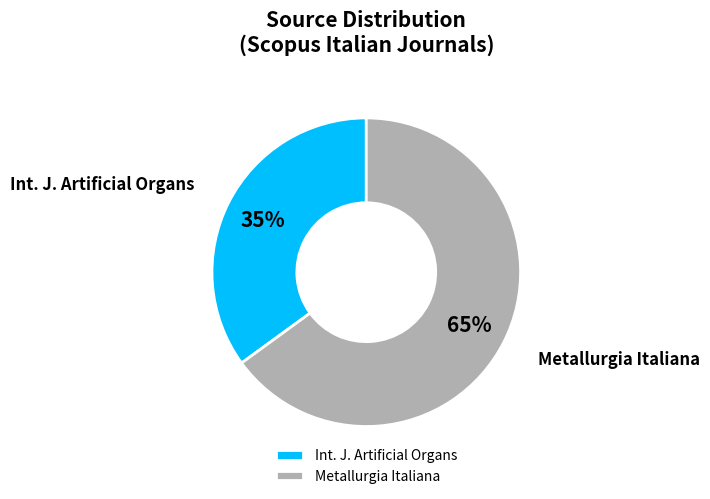

What percentage is the Int. J. Artificial Organs slice, to the nearest percent?

35%